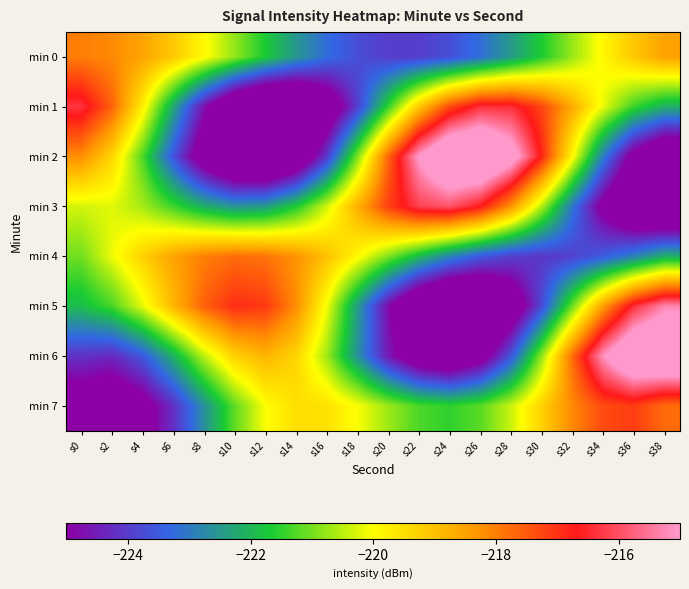

Rank the series by their maximum value, from highest to lowest.

min 2, min 6, min 5, min 3, min 1, min 7, min 4, min 0